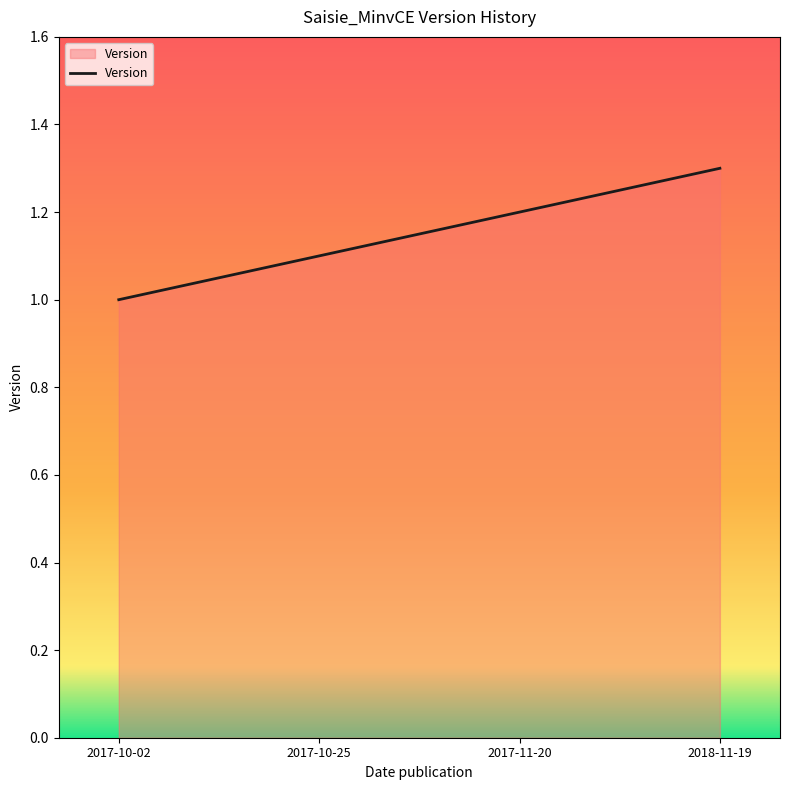

Which category has the highest value across all series?

2018-11-19